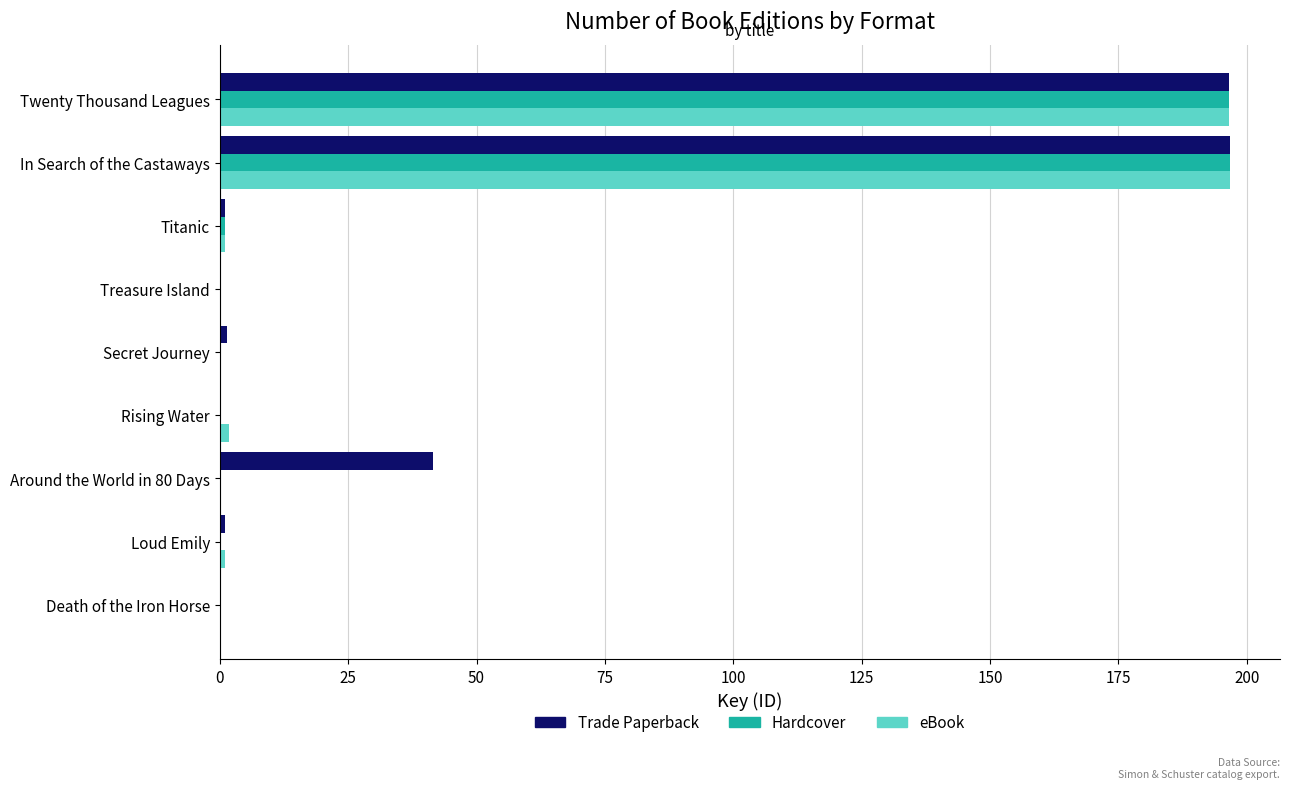

What is the maximum value for eBook?

196.6